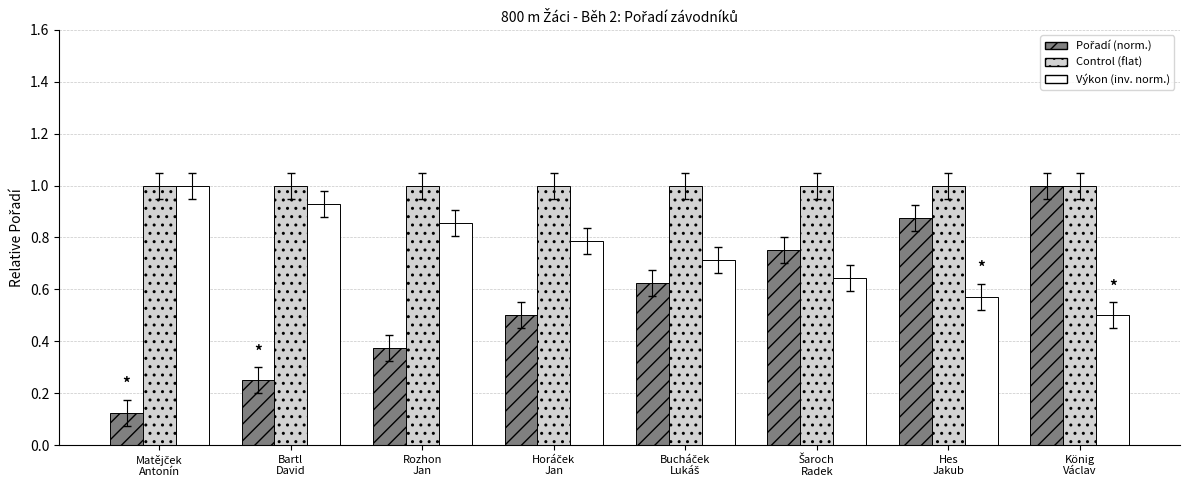

What is the maximum value for Výkon (inv. norm.)?

1.0